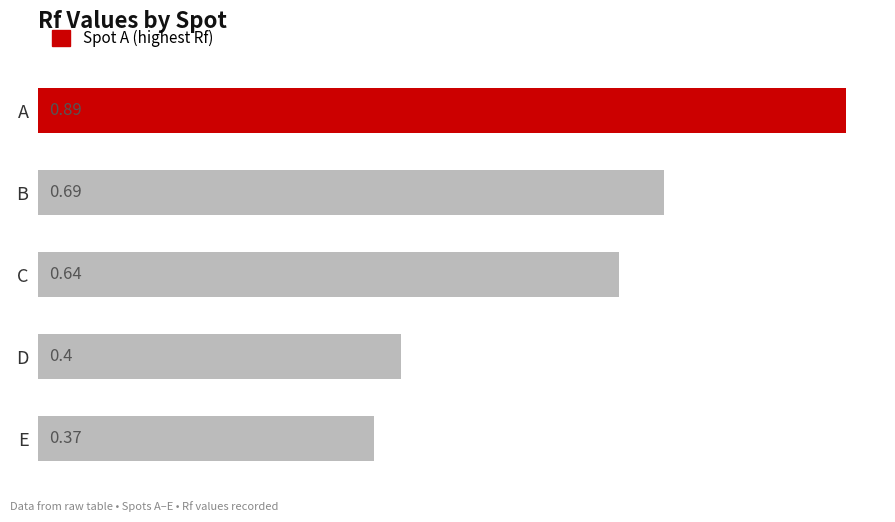

At which label is the value closest to 0?

E